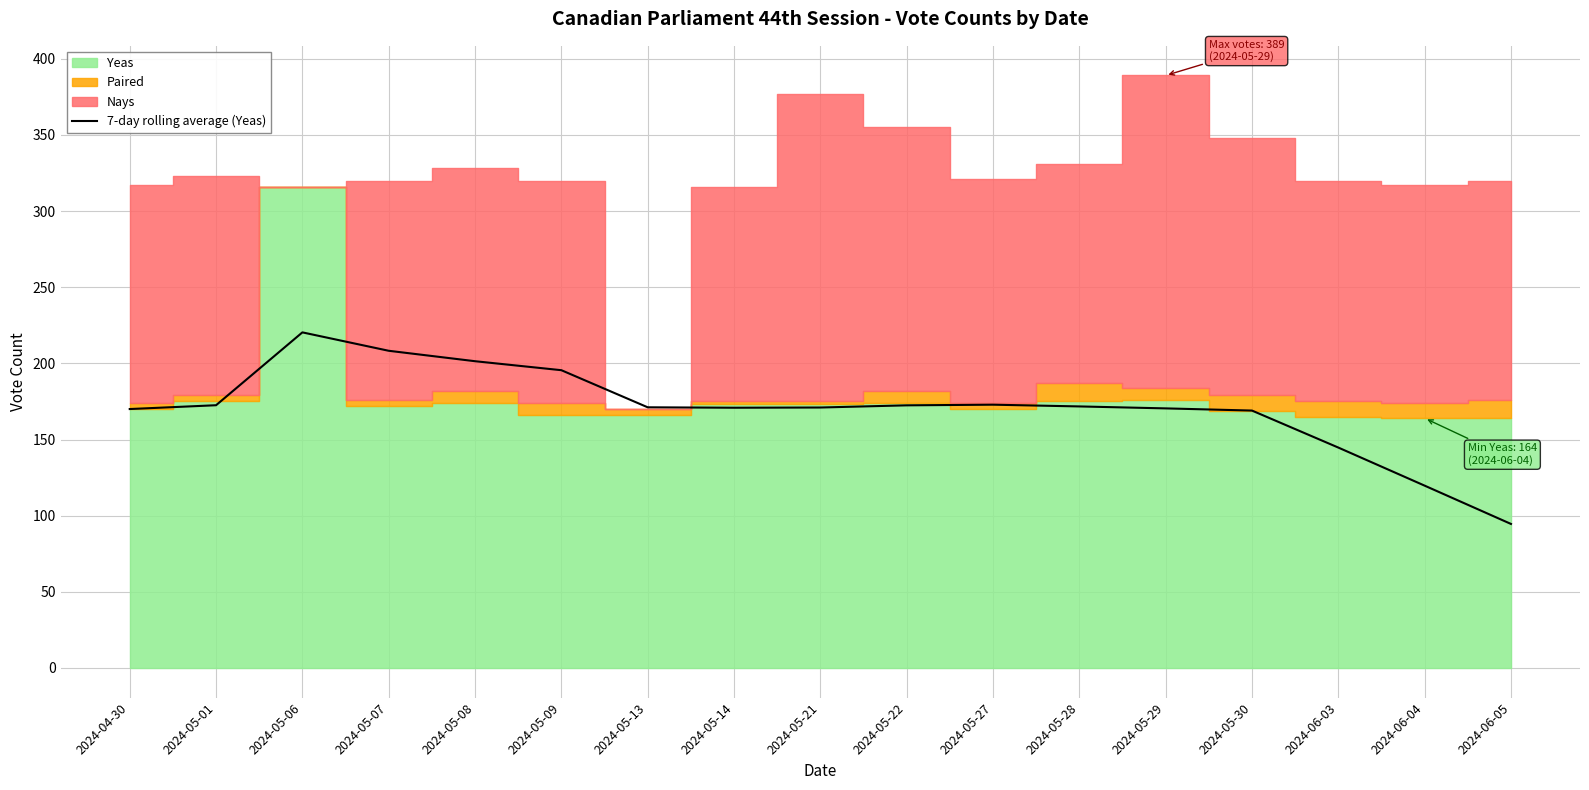

What is the difference between the maximum and minimum values?

125.8